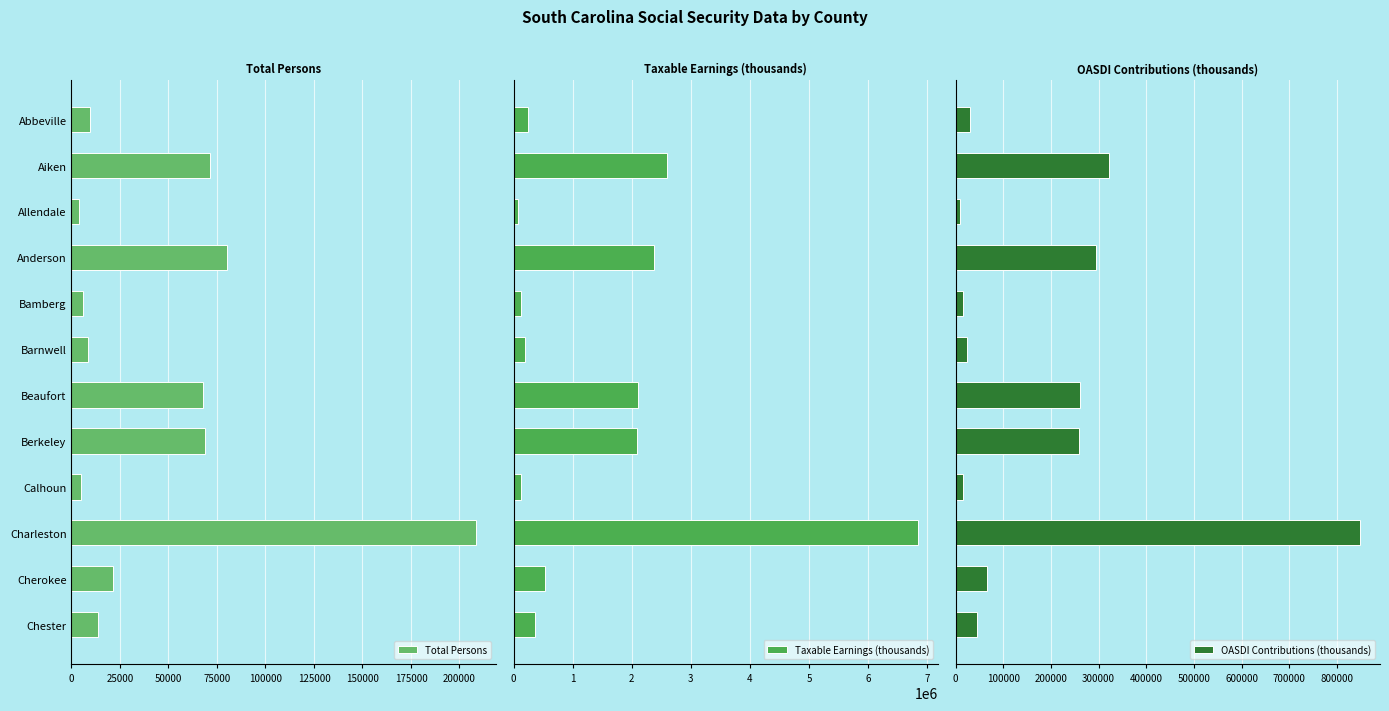

What is the sum of the Total Persons values at Beaufort and Barnwell?

76586